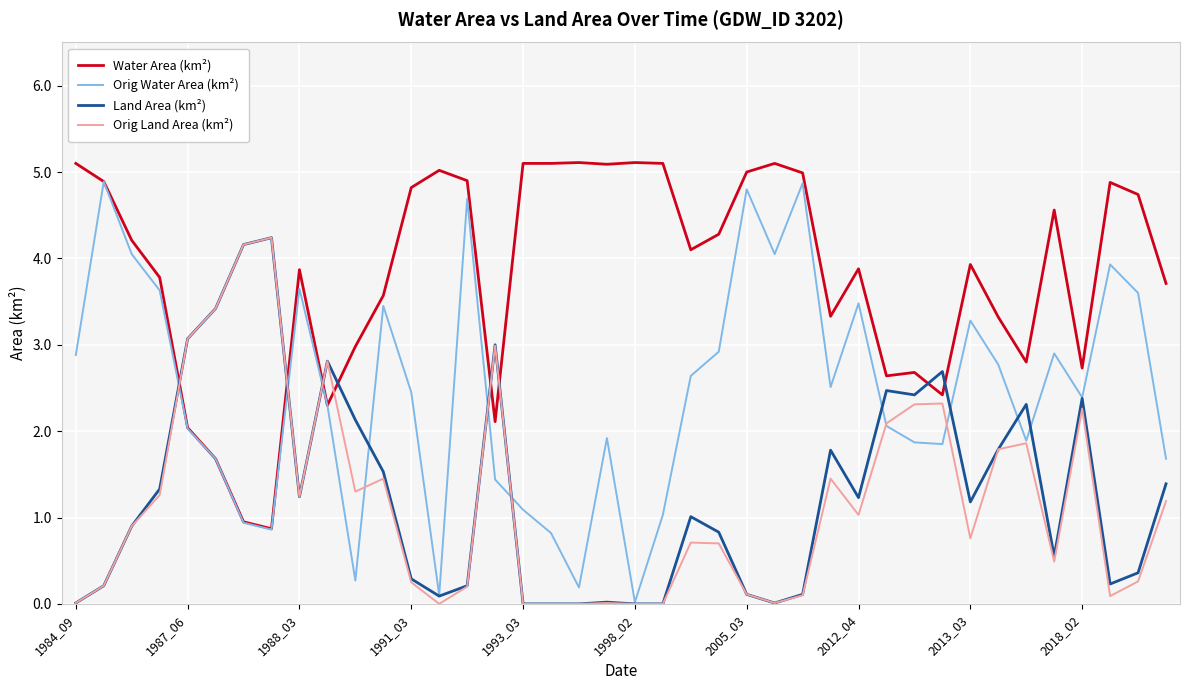

Which series has the largest total across all categories?

Water Area (km²)